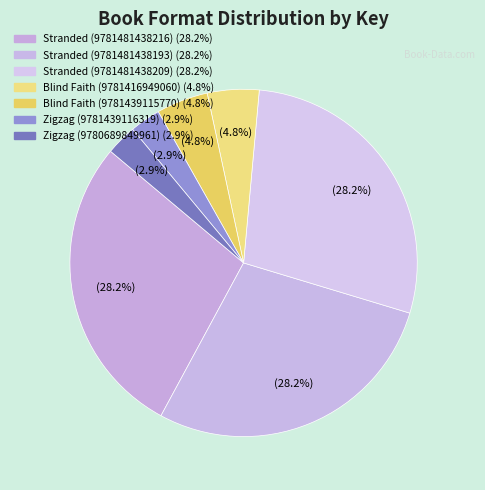

Is it true that Zigzag (9781439116319) is 17% of the pie?

False